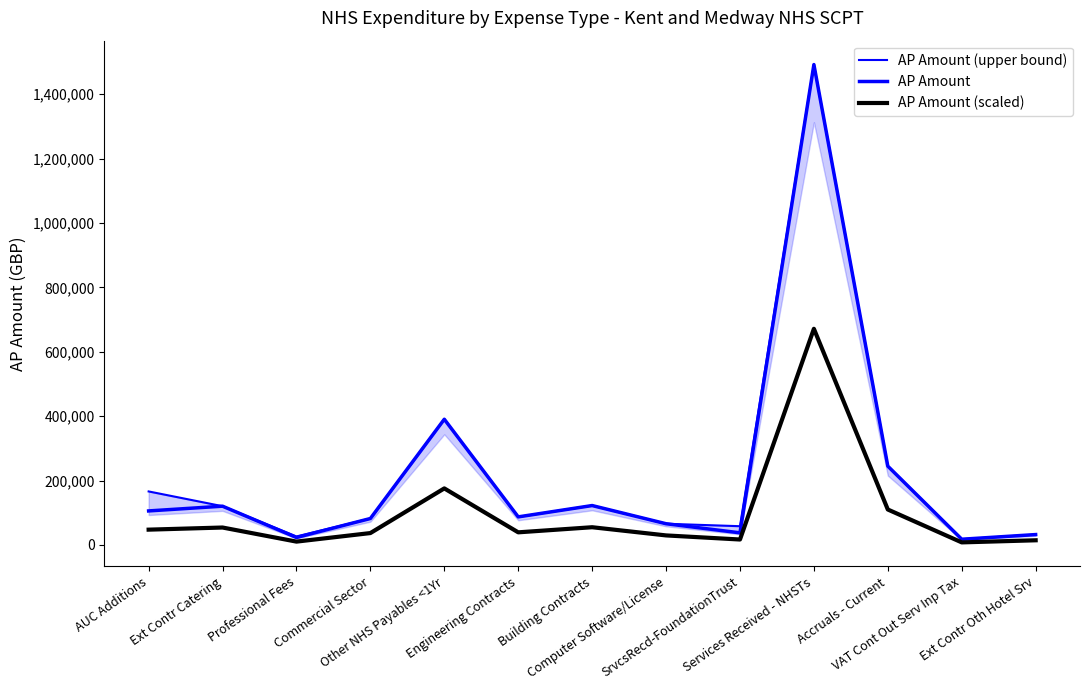

Where does the AP Amount (scaled) series first go above 39262?

AUC Additions